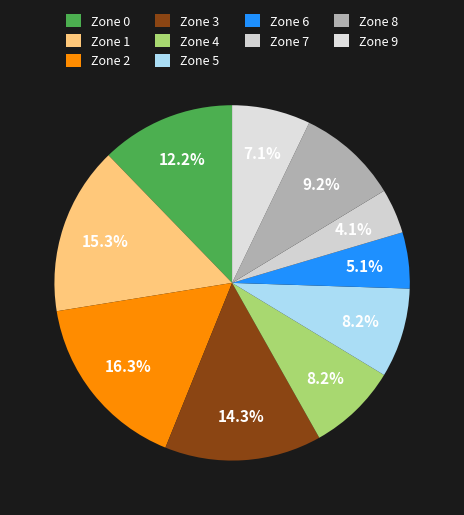

The Zone 0 slice represents 24% of the pie. True or false?

False